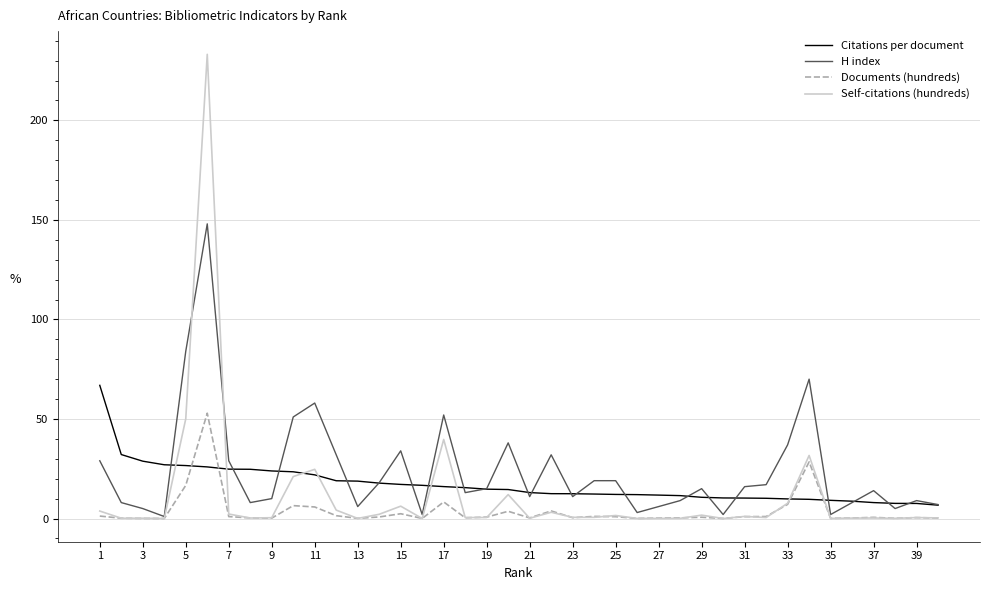

Which series has the largest range (max minus min)?

Self-citations (hundreds)